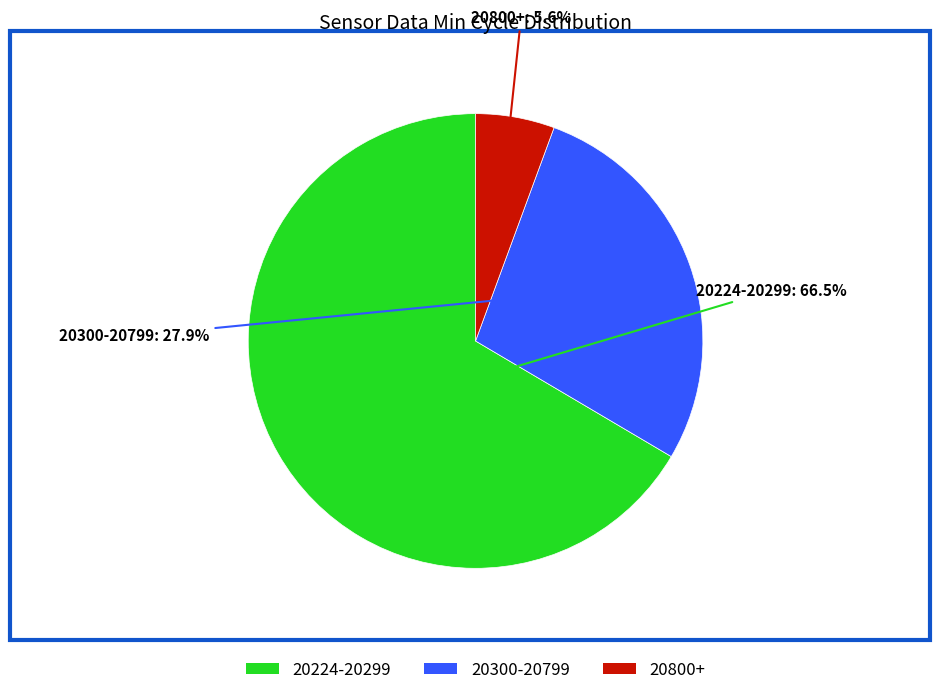

Which slice is the smallest?

20800+